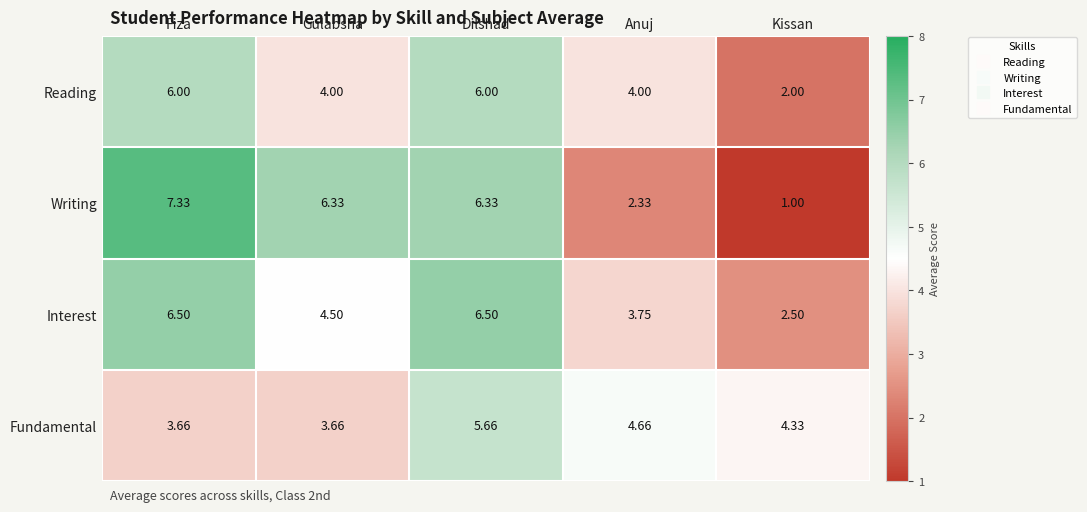

Which category has the highest value across all series?

Fiza